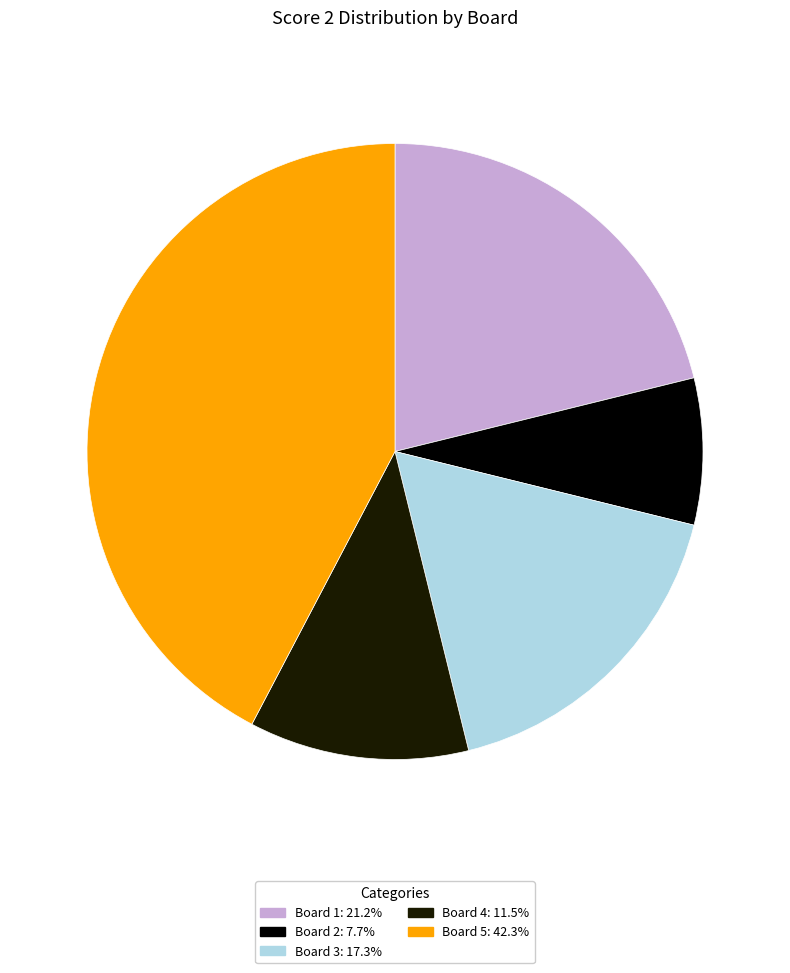

How many segments does this pie chart have?

5